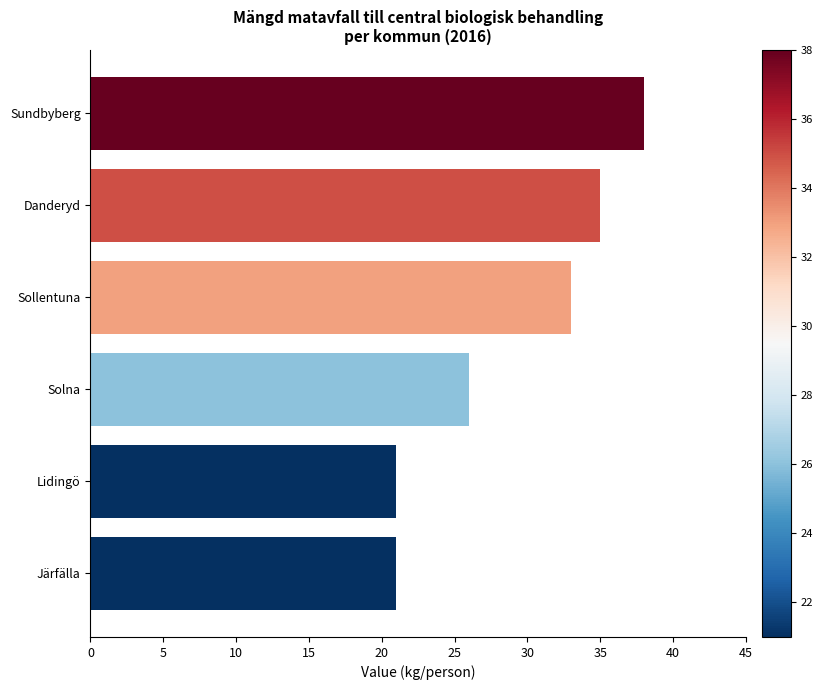

What is the ratio of the value at Danderyd to the value at Sundbyberg?

0.9